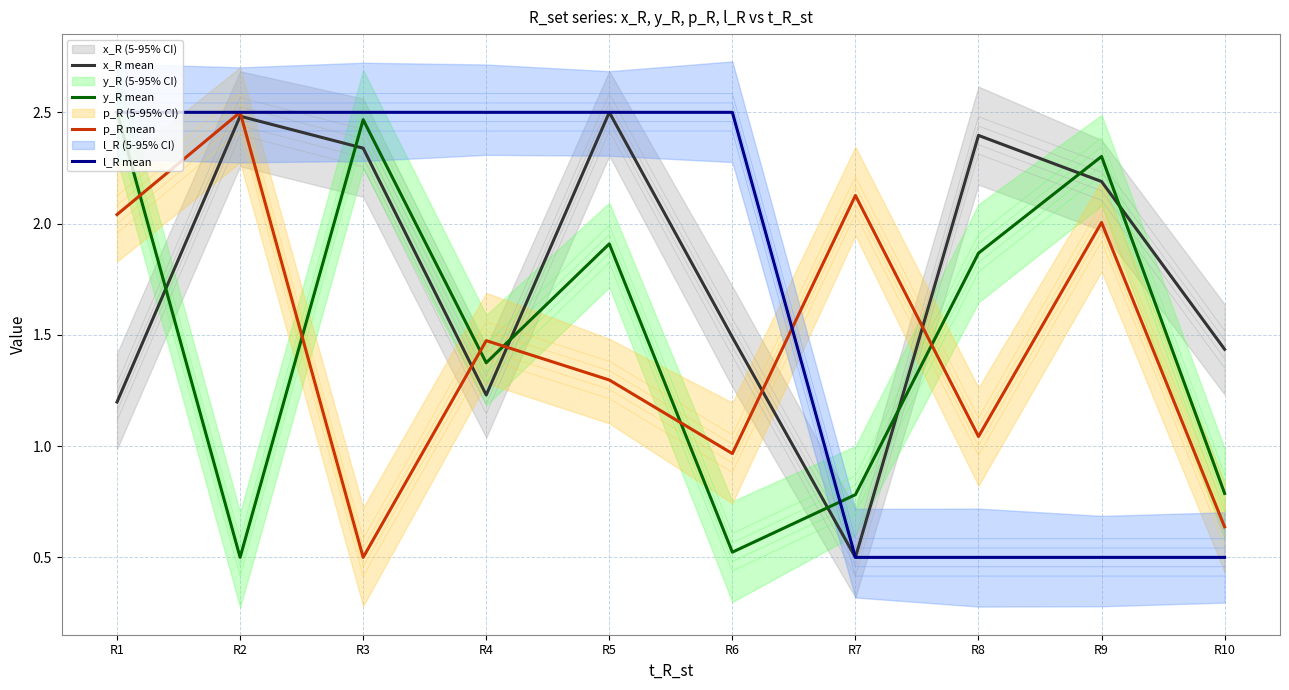

Where is the first local minimum for x_R mean?

R4